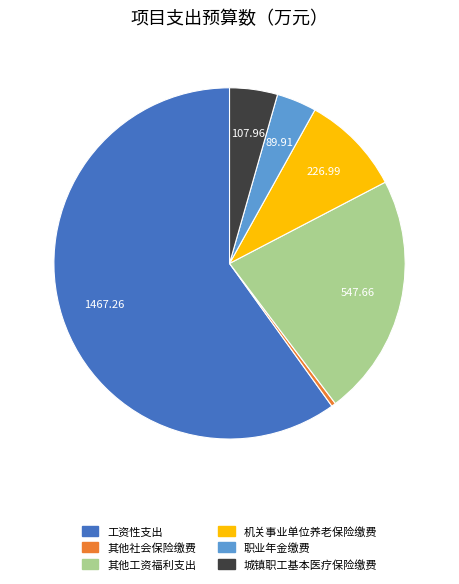

Do 其他社会保险缴费 and 城镇职工基本医疗保险缴费 together represent more than half of the pie?

No